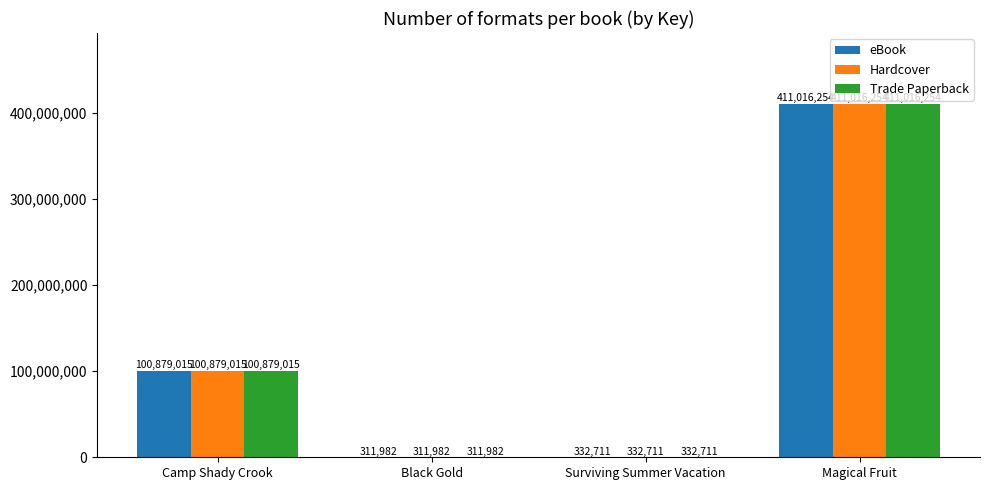

How many series are shown in this chart?

3